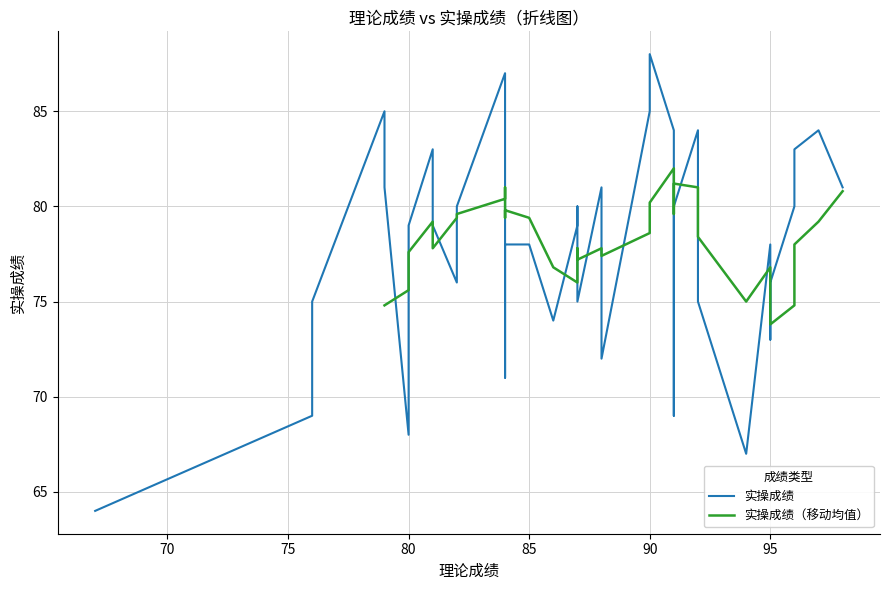

Reading left to right, extract all data points from this chart.

理论成绩: 管中玲=87	李蓓蓓=67	王玲=82	张超=79	陈永林=81	陈佳锋=84	惠晓敏=95	许明珠=82	孙咏=92	徐静静=97	沈后萍=91	卞美玲=96	张媛=91	赵小芳=94	刘玉琴=98	洪彬=92	陈子祥=81	黄磊=91	刘梦=85	顾静=95	马旭雯=95	吴凡=96	潘登=81	夏泽桃=88	朱莹莹=90	储玉=90	时波波=76	童洁=79	王超=76	王一羽=80	周亚兰=86	武兴艳=87	郭欣=87	董凌燕=80	李俊仪=84	刘青青=88	陶慧敏=84	许俊峰=84
实操成绩: 管中玲=79	李蓓蓓=64	王玲=76	张超=85	陈永林=83	陈佳锋=87	惠晓敏=78	许明珠=80	孙咏=84	徐静静=84	沈后萍=84	卞美玲=80	张媛=69	赵小芳=67	刘玉琴=81	洪彬=75	陈子祥=80	黄磊=80	刘梦=78	顾静=73	马旭雯=76	吴凡=83	潘登=79	夏泽桃=81	朱莹莹=85	储玉=88	时波波=69	童洁=81	王超=75	王一羽=68	周亚兰=74	武兴艳=80	郭欣=75	董凌燕=79	李俊仪=83	刘青青=72	陶慧敏=71	许俊峰=78